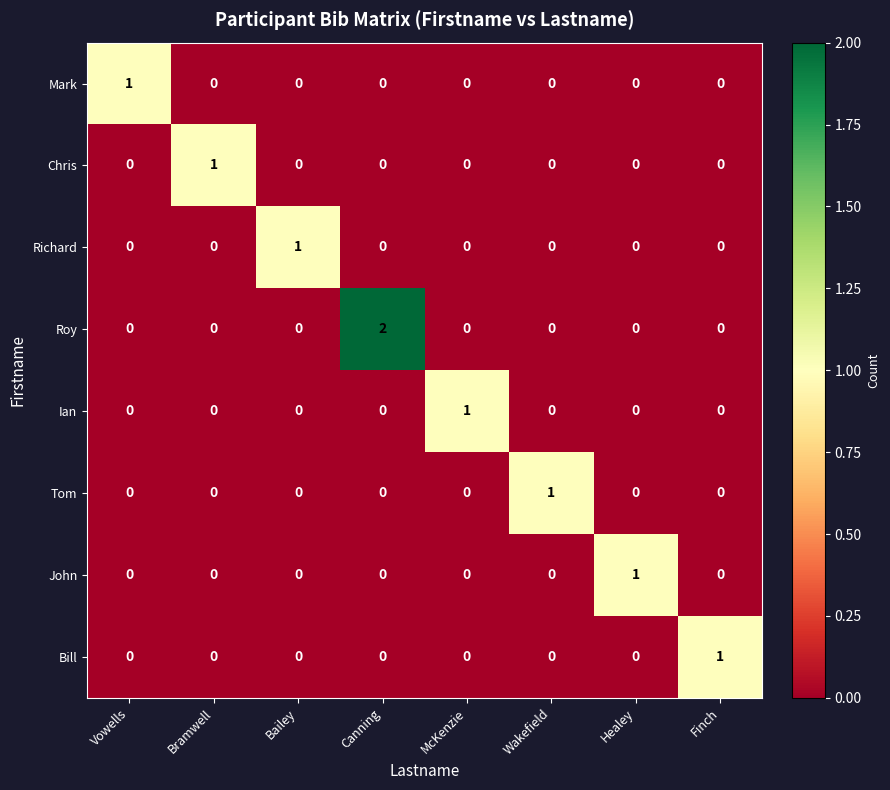

True or false: Roy has a value of 4 at Canning.

False